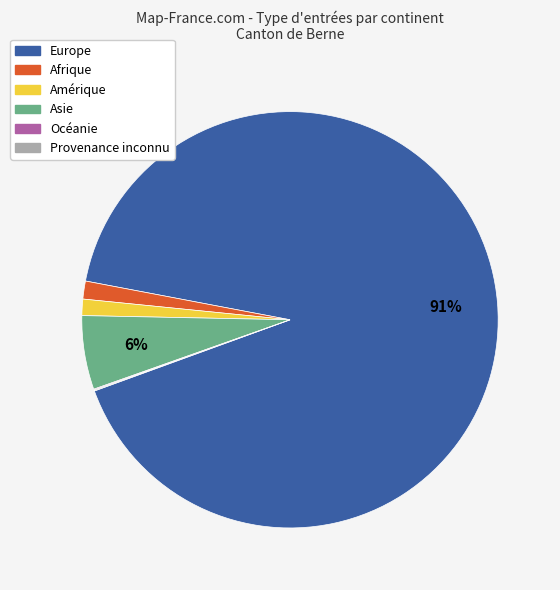

Which category has the biggest portion of the pie?

Europe